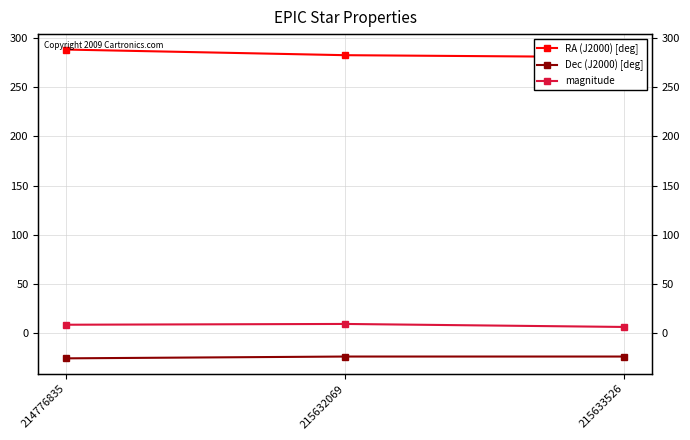

Which has a higher value, 215633526 or 214776835?

214776835